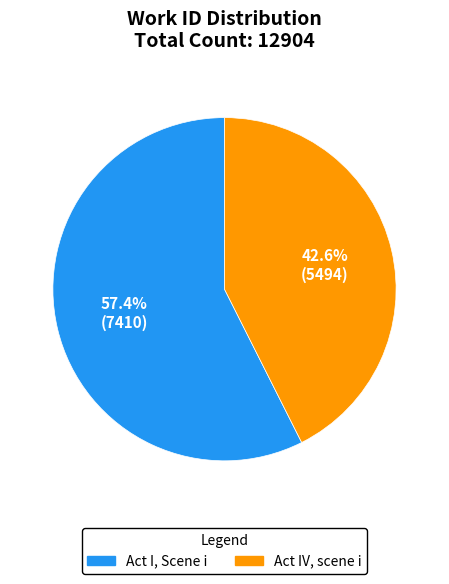

What is the majority slice?

Act I, Scene i